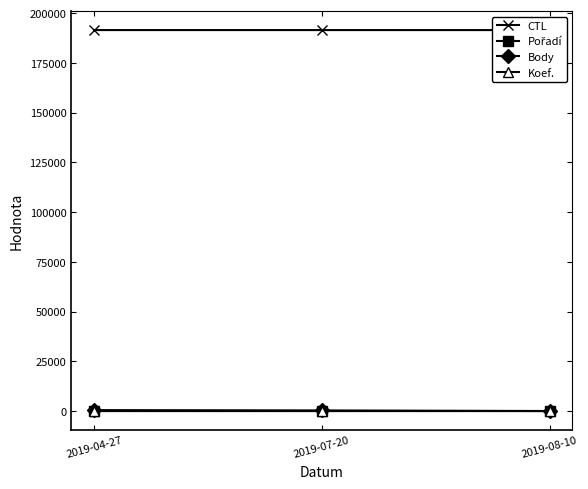

What is the total value across all series at 2019-07-20?

191824